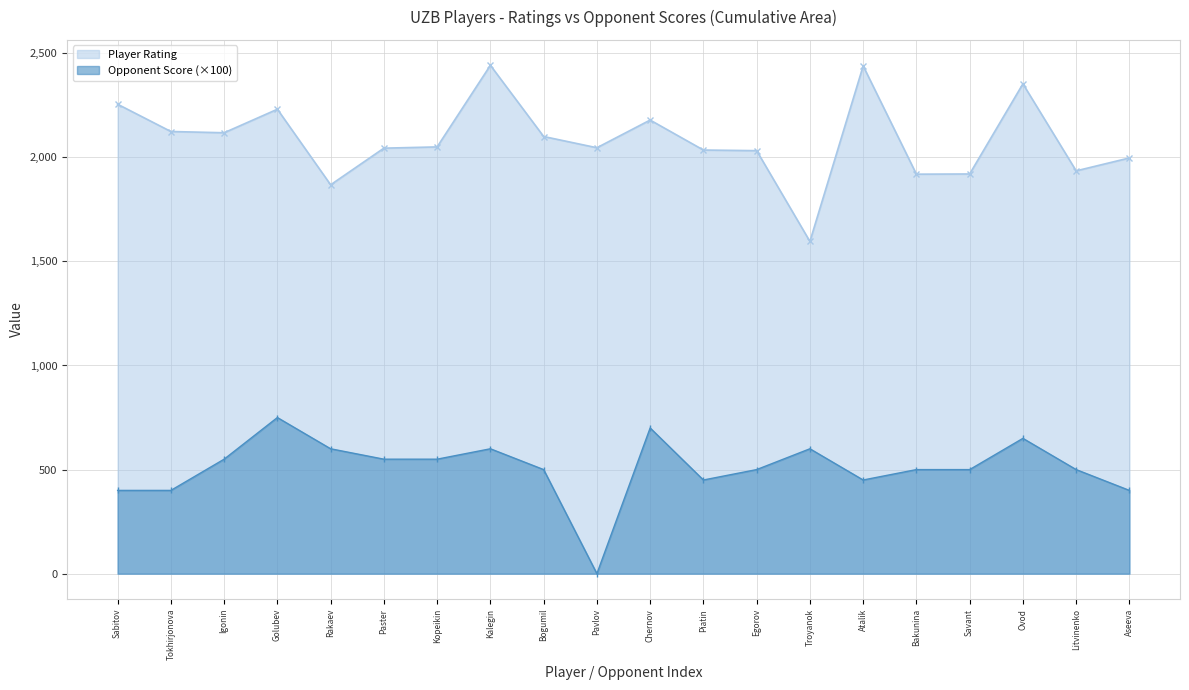

At which label is Player Rating closest to 2019?

Egorov